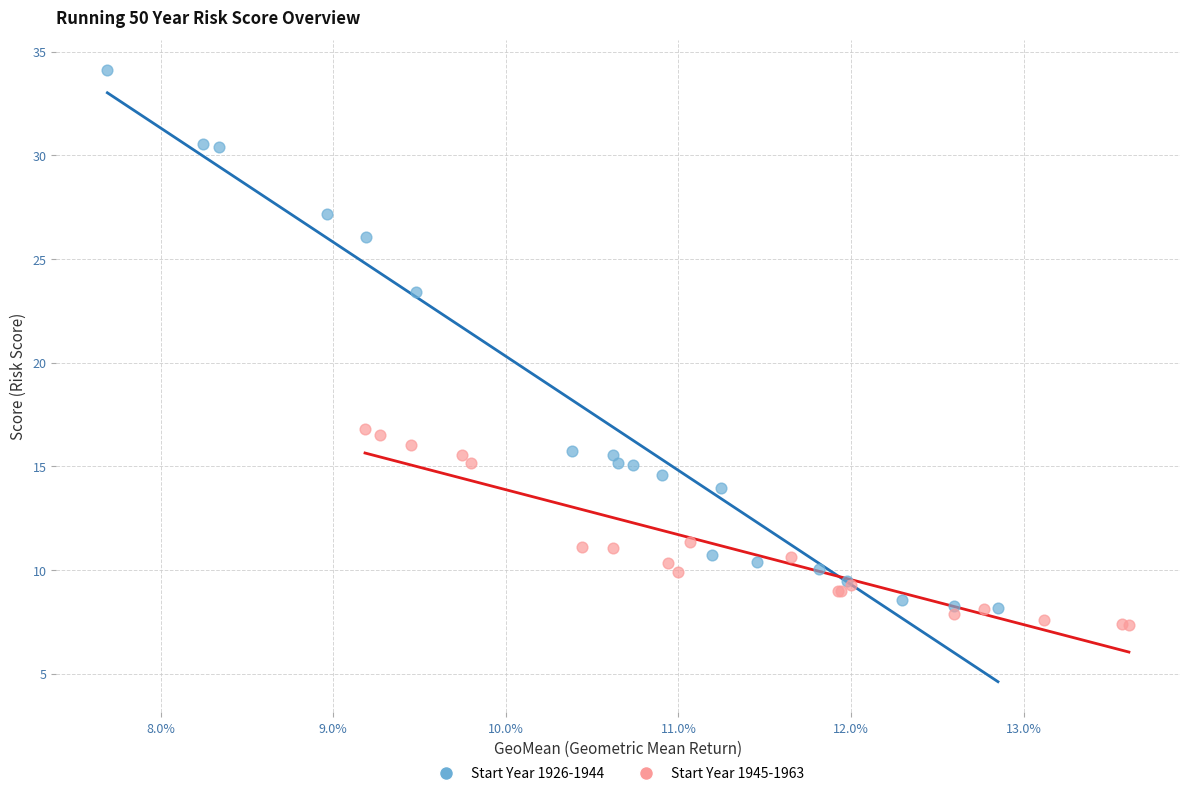

Which series has the largest Y range (max minus min)?

Start Year 1926-1944